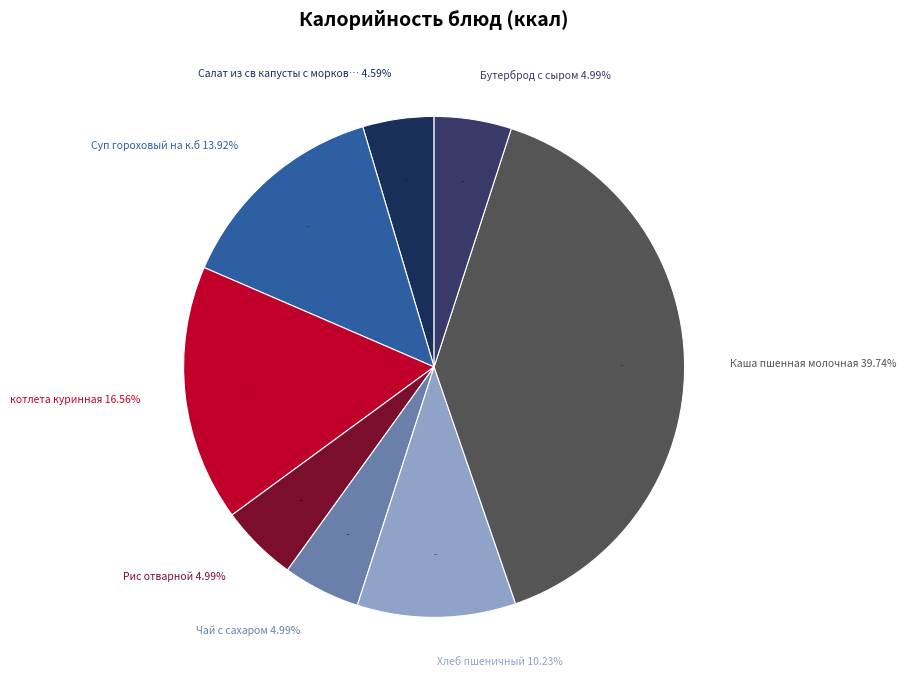

How many slices are in this pie chart?

8